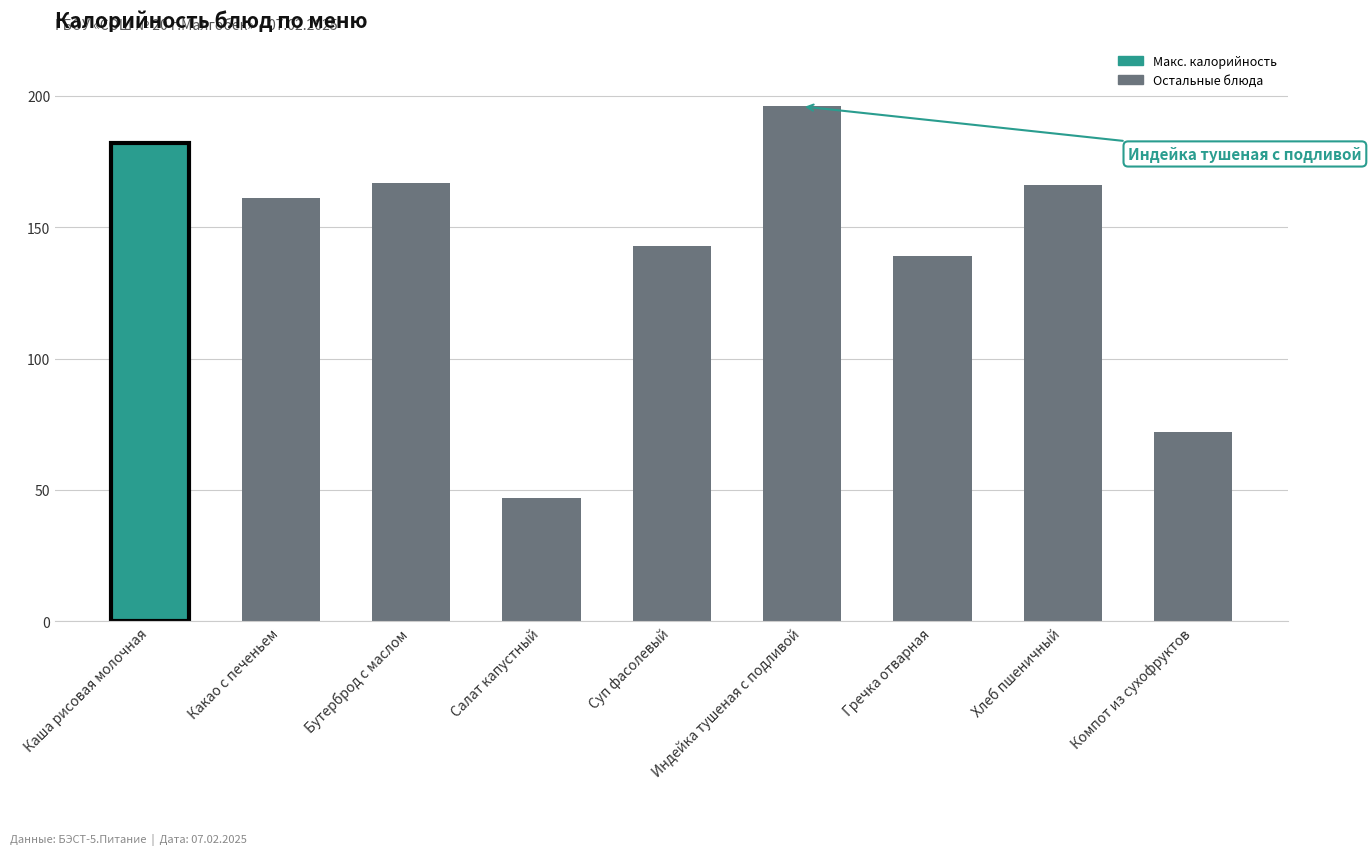

Between Гречка отварная and Салат капустный, which is larger?

Гречка отварная